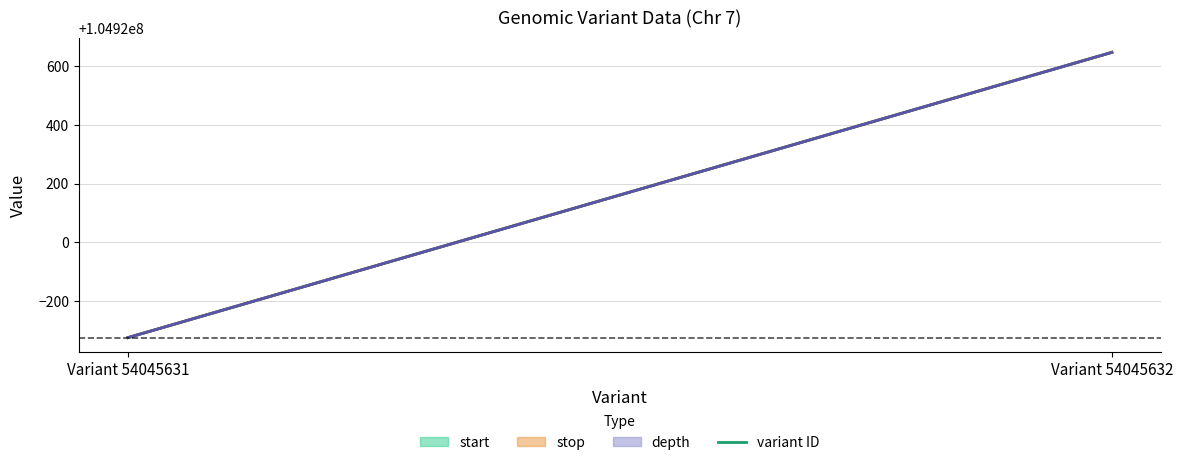

Which label corresponds to the largest value in the chart?

Variant 54045632